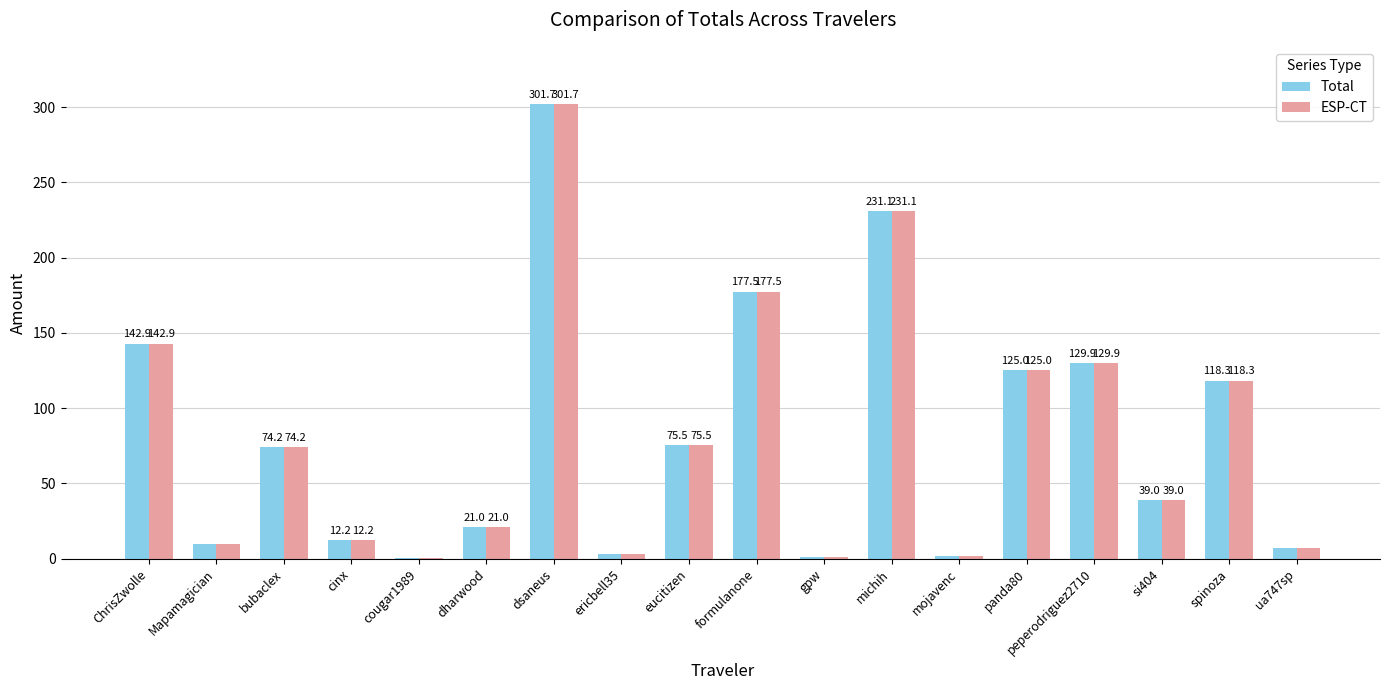

The value of Total at cinx is 12.2. True or false?

True